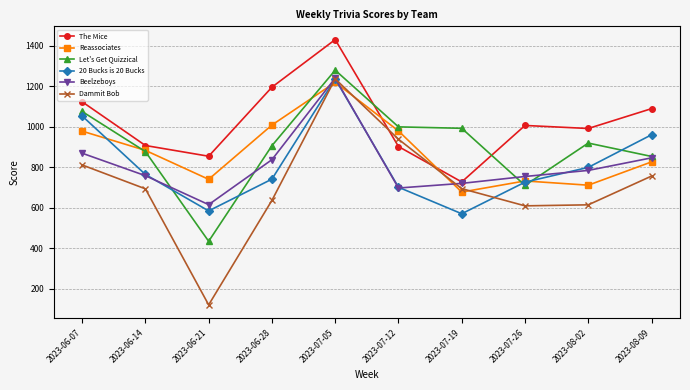

Between 2023-06-28 and 2023-07-26, which series saw the biggest shift?

Reassociates